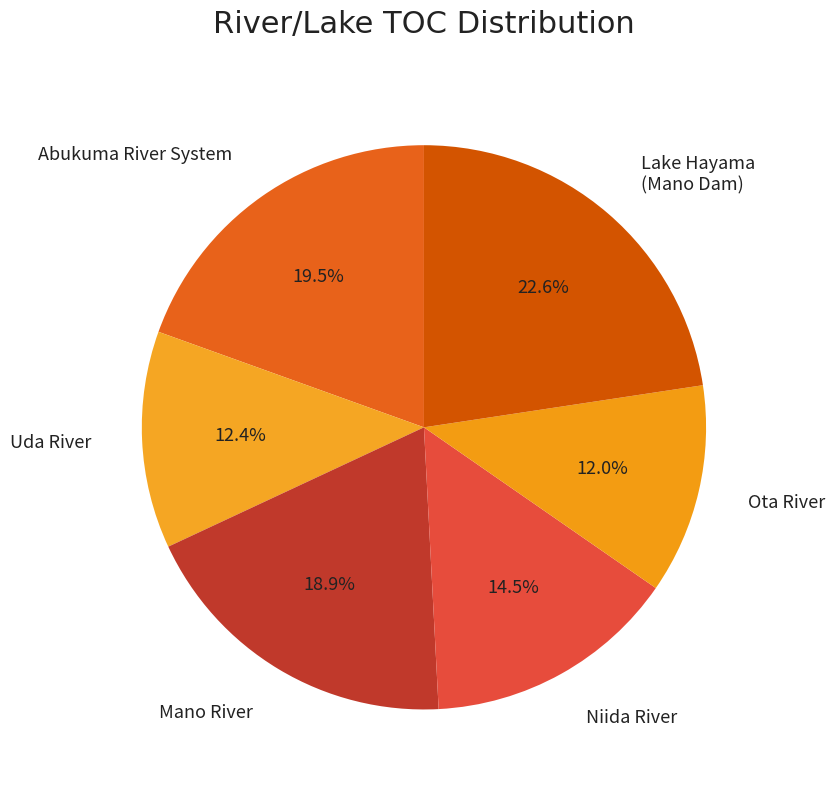

To the nearest percent, what portion does Lake Hayama (Mano Dam) represent?

23%